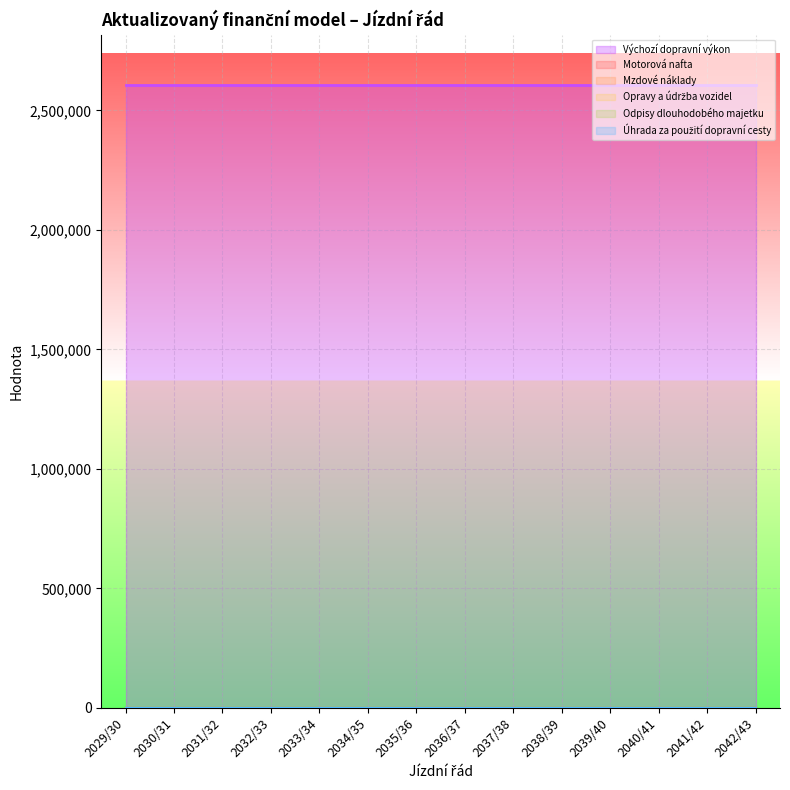

Which has a higher value, 2042/43 or 2033/34?

2042/43